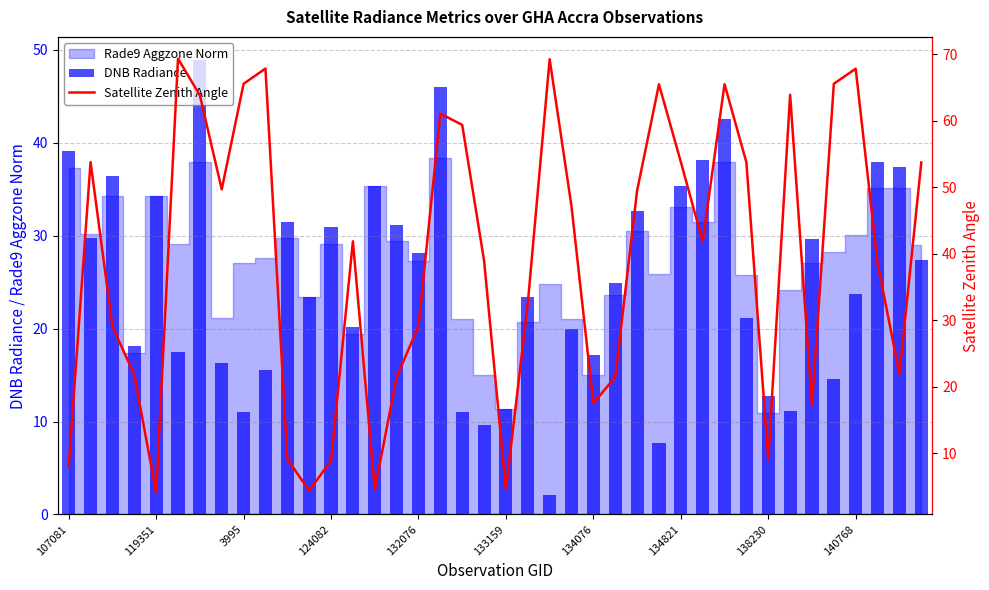

At how many categories does at least one series exceed 59?

12